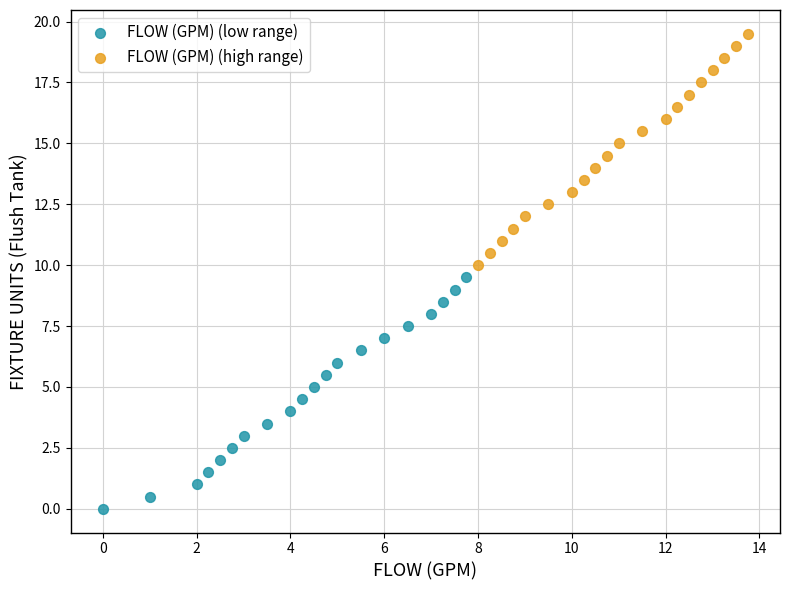

What are all the series names shown in the legend?

FLOW (GPM) (low range), FLOW (GPM) (high range)